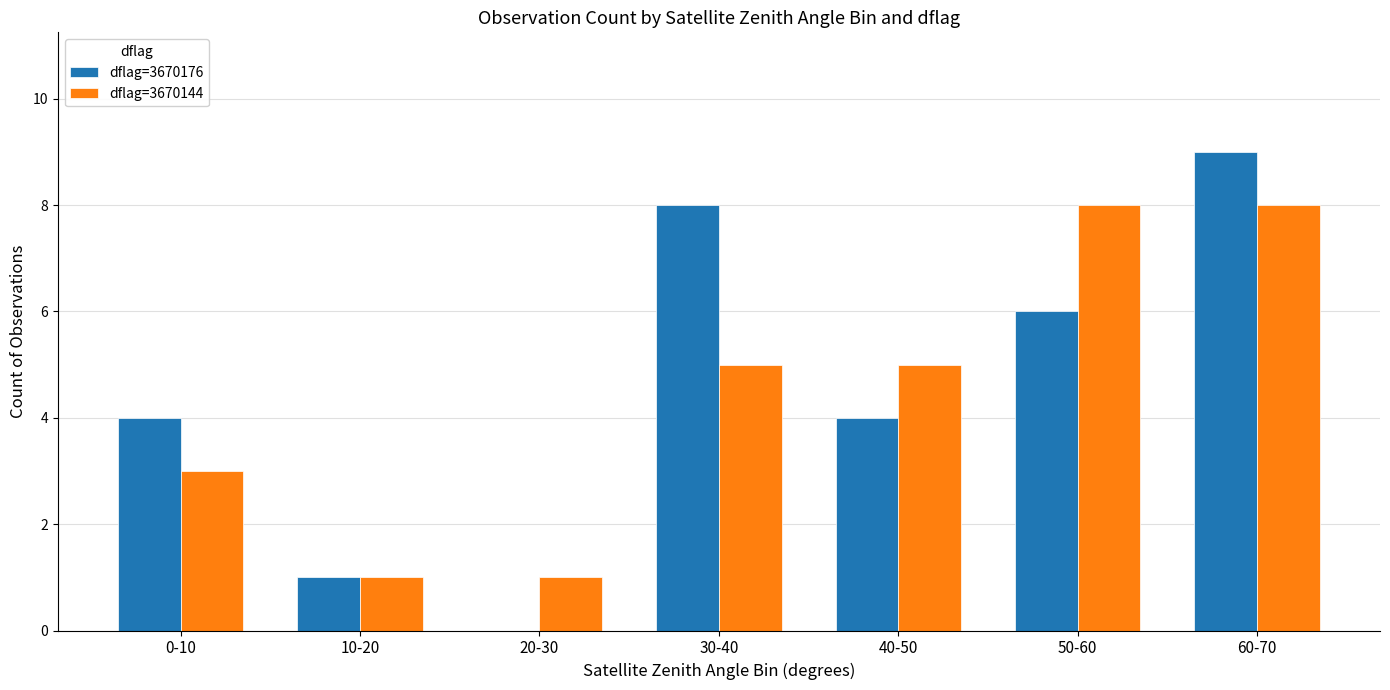

True or false: dflag=3670176 has a value of -6 at 20-30.

False